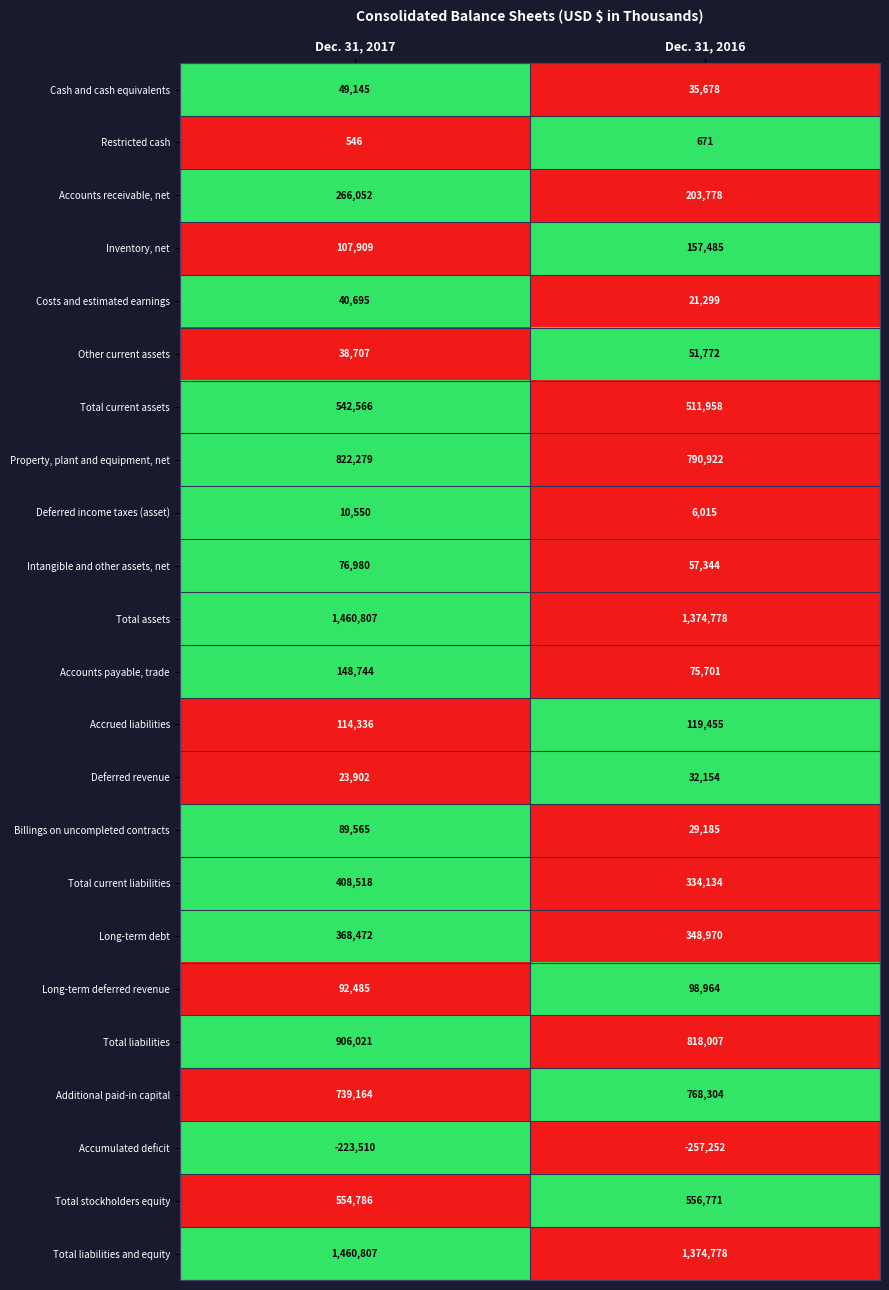

Which series has the widest spread of values?

Total liabilities